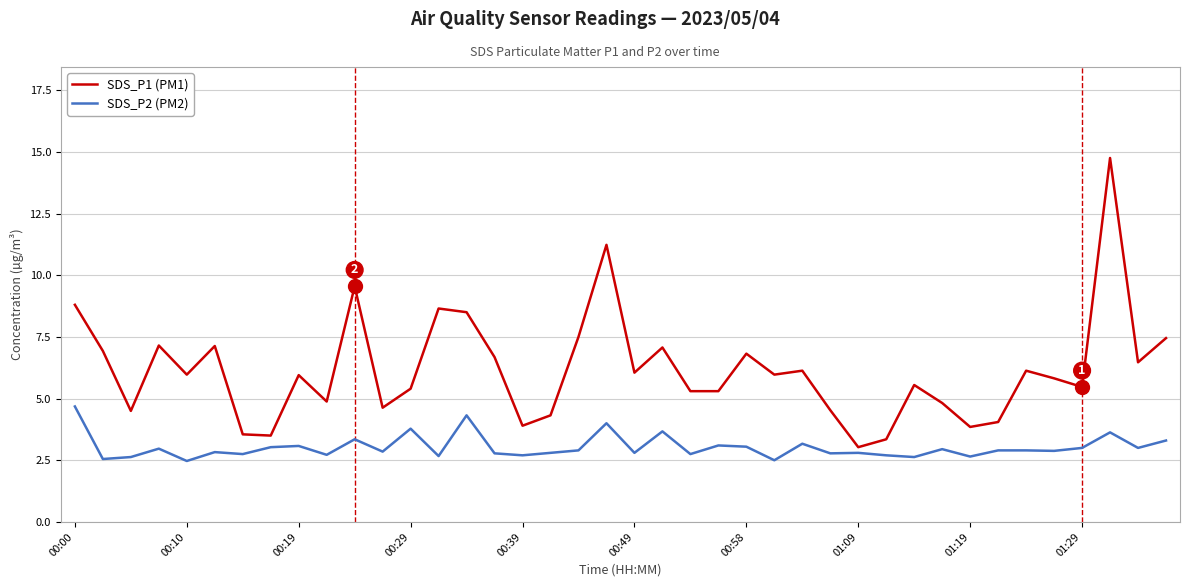

What are all the series names shown in the legend?

SDS_P1 (PM1), SDS_P2 (PM2)